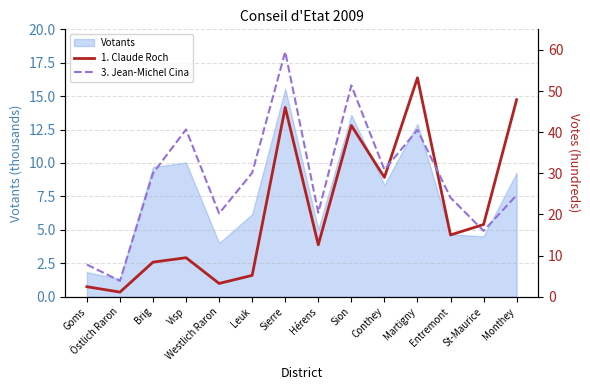

What is the minimum value shown in the chart?

1.1